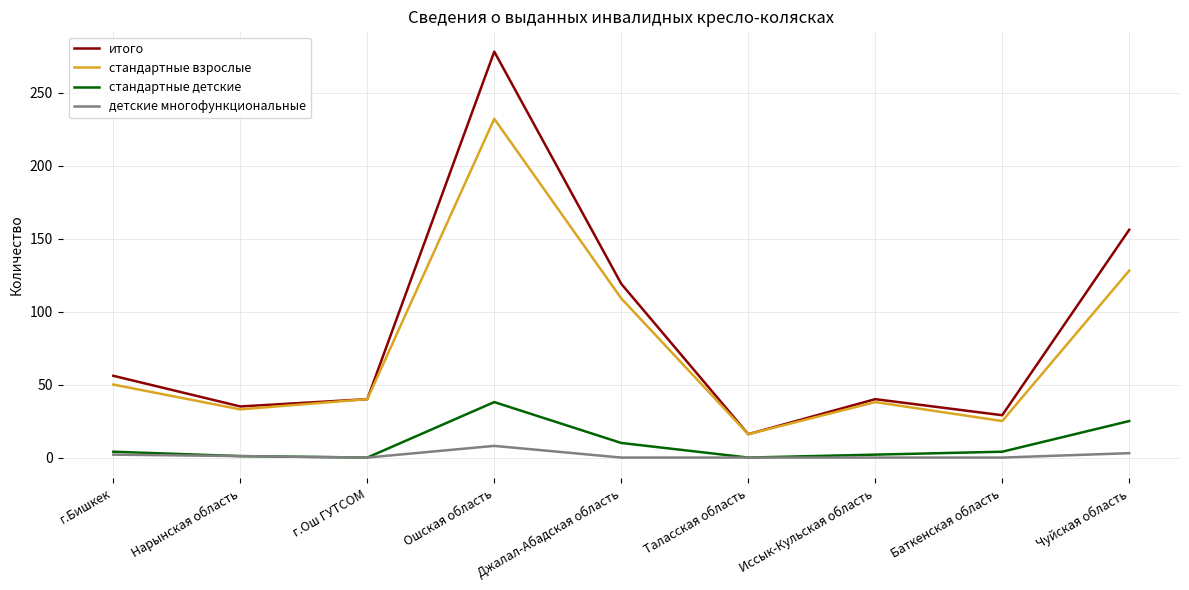

True or false: детские многофункциональные and стандартные взрослые cross at least once.

False